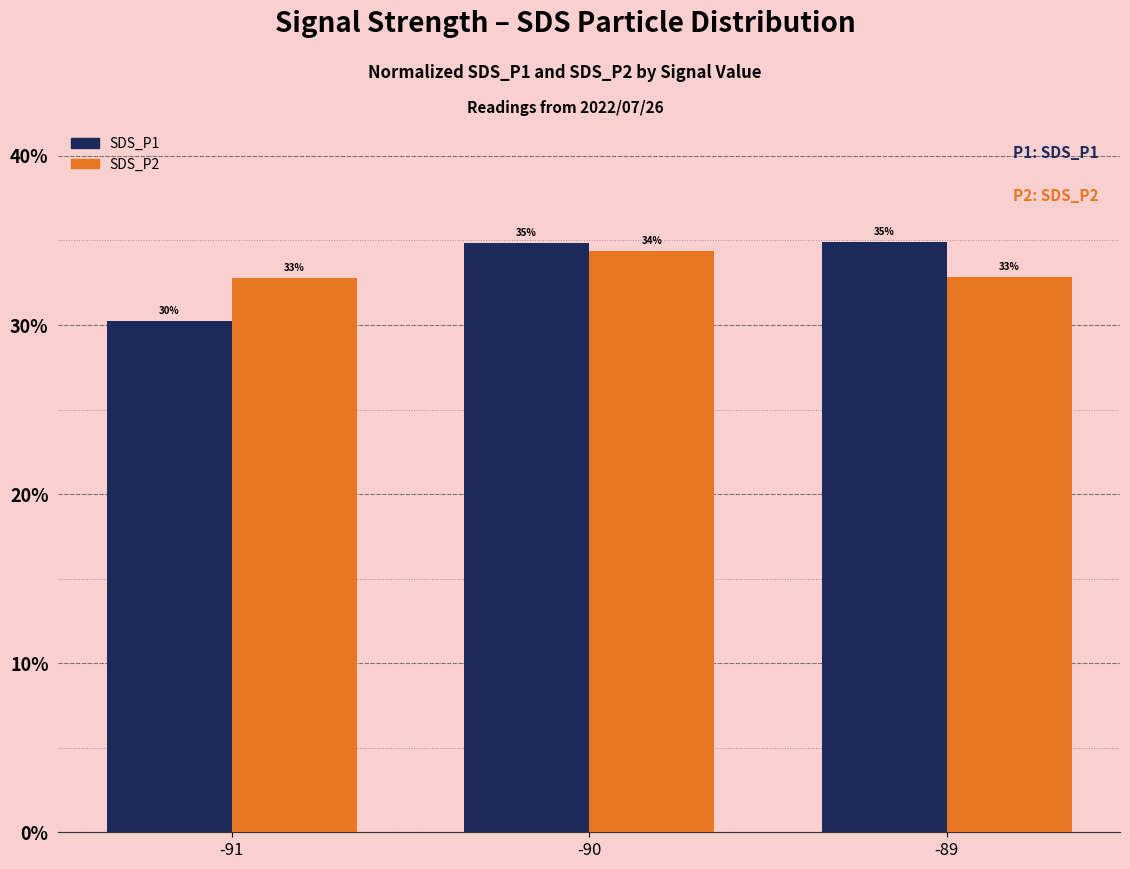

What is the average value of the SDS_P2 series?

33.3